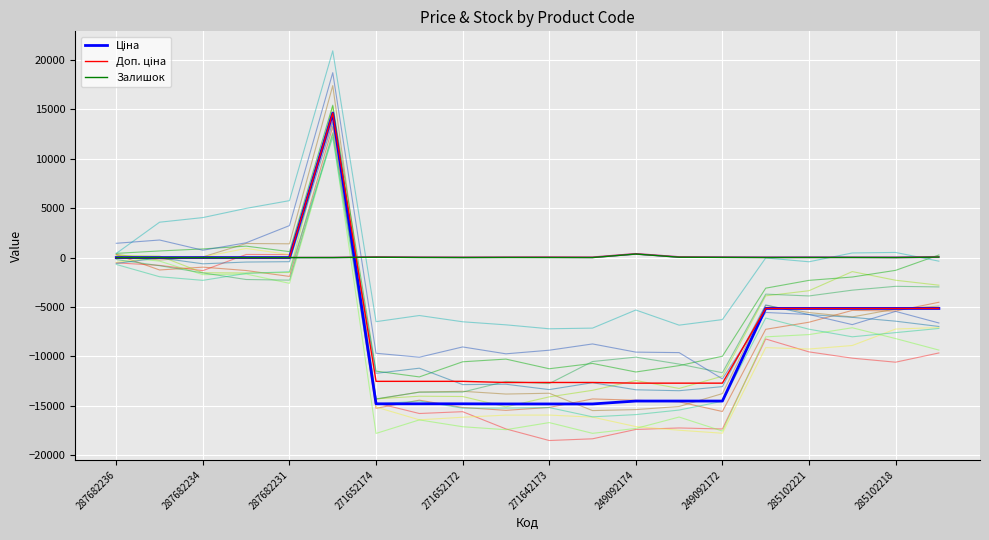

In Ціна, how many points are higher than both neighbors (excluding endpoints)?

1